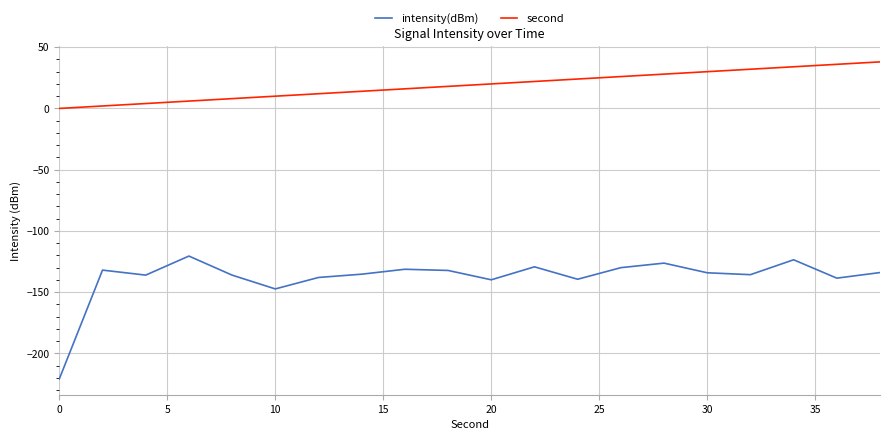

Does the chart display data point markers on the line(s)?

No